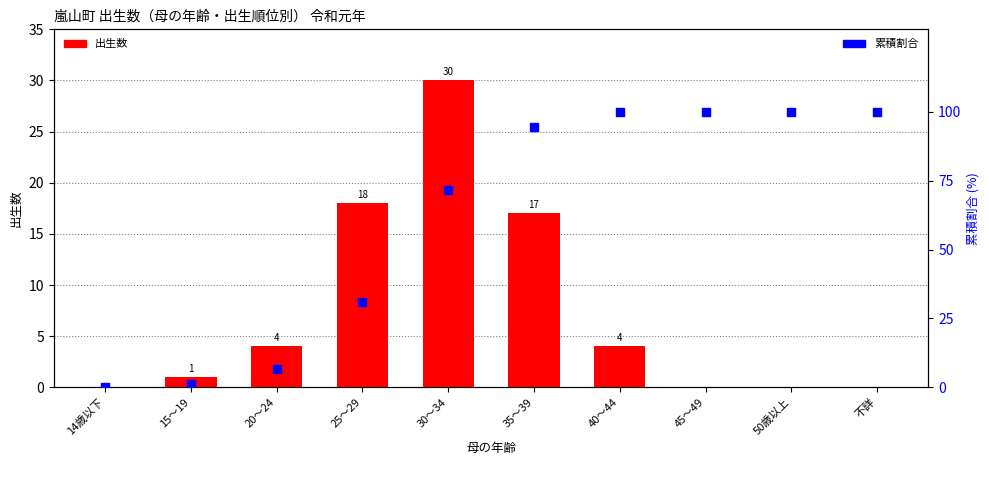

Which series has the widest spread of Y values?

累積割合